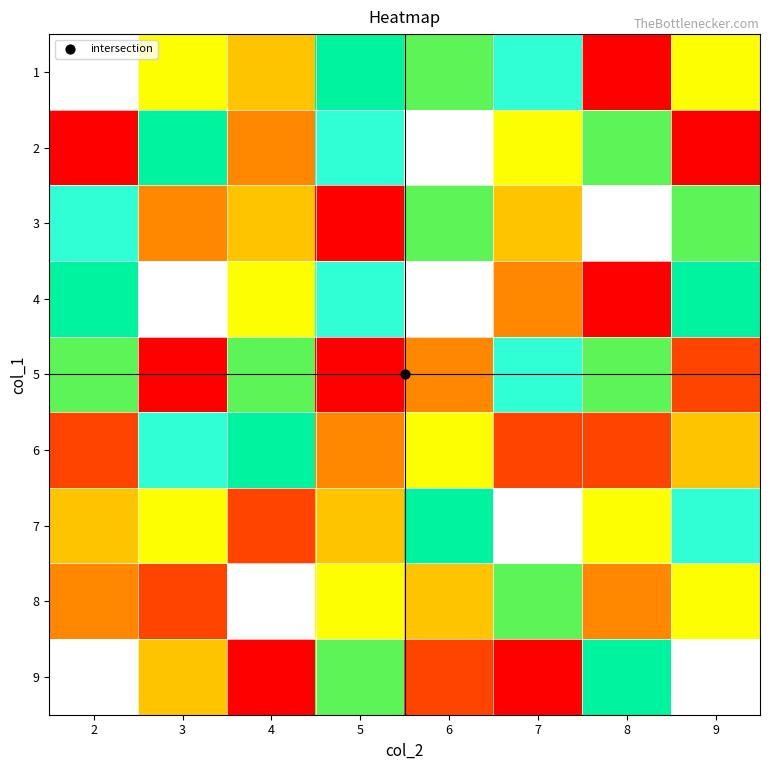

What is the spread (max minus min) of values at 2?

8